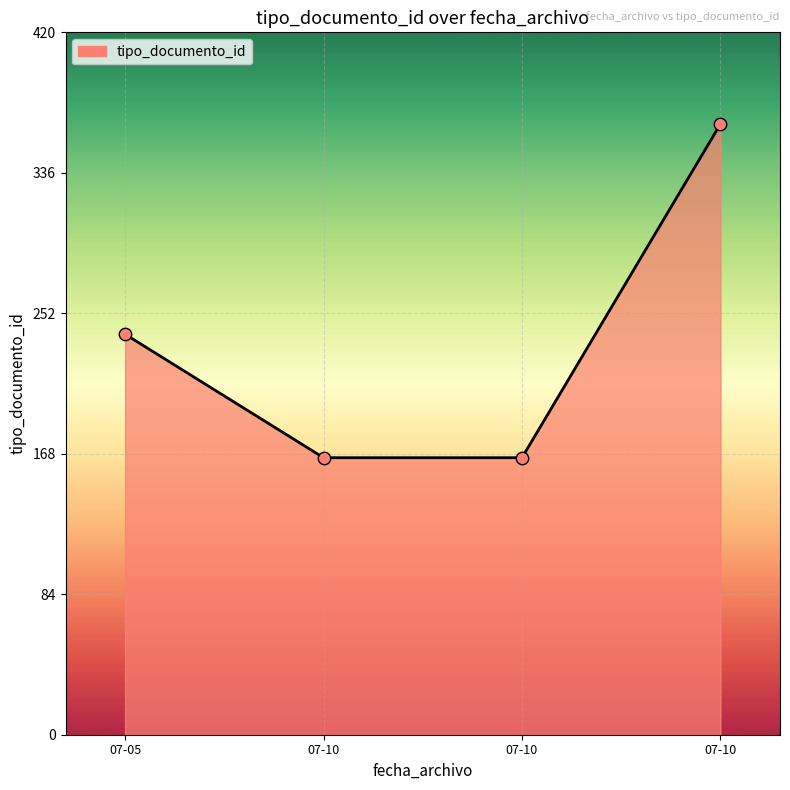

What is the change in value from 07-10 to 07-10?

+200